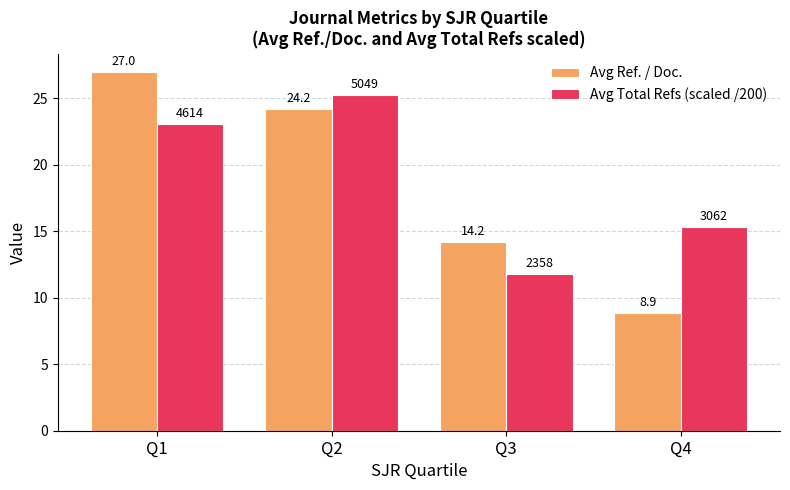

What is the value of the Avg Ref. / Doc. bar at the 4th from the left?

8.9